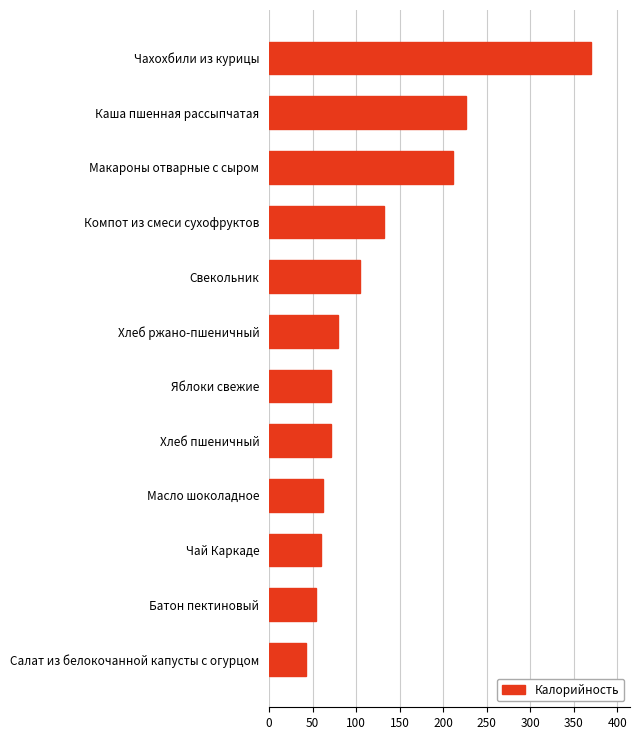

What is the difference between the values at Компот из смеси сухофруктов and Салат из белокочанной капусты с огурцом?

89